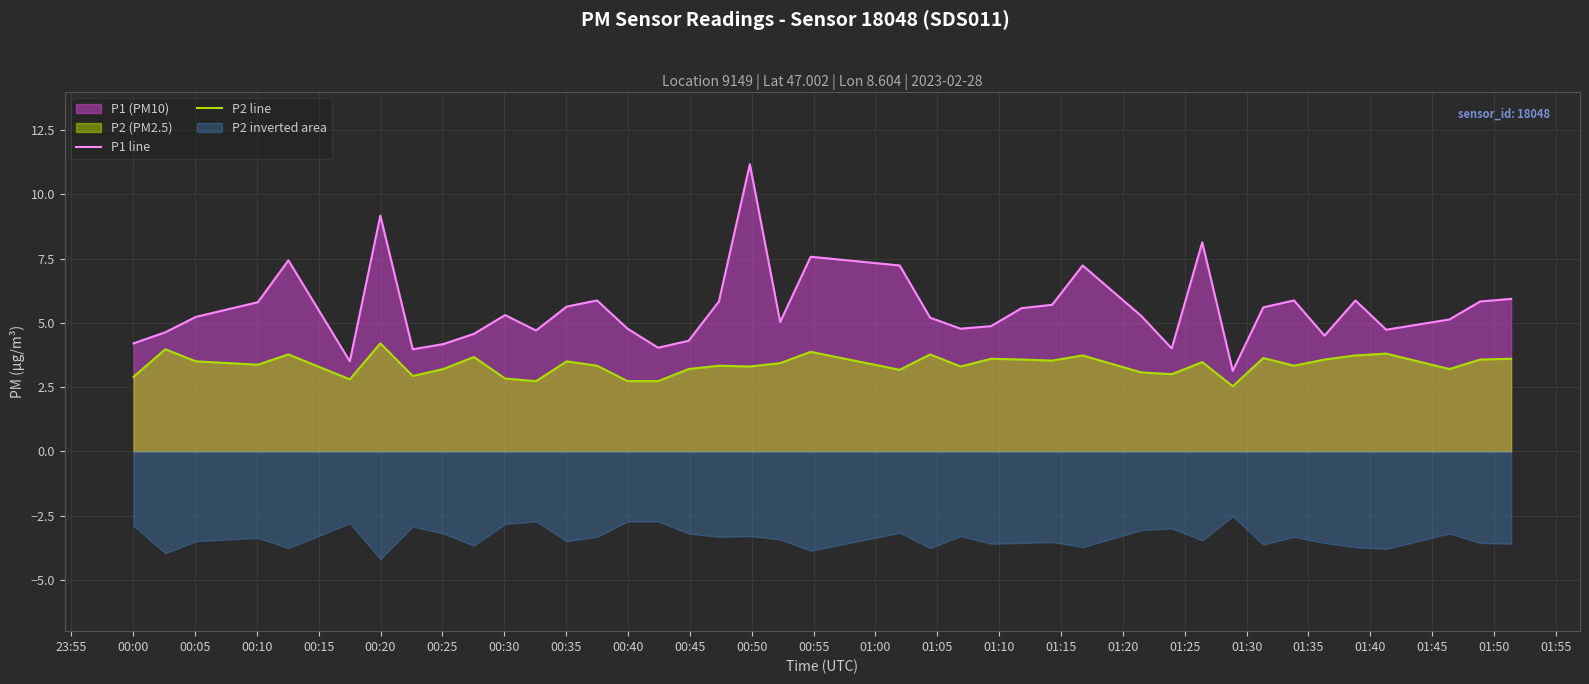

True or false: P2 line and P1 line intersect in this chart.

False